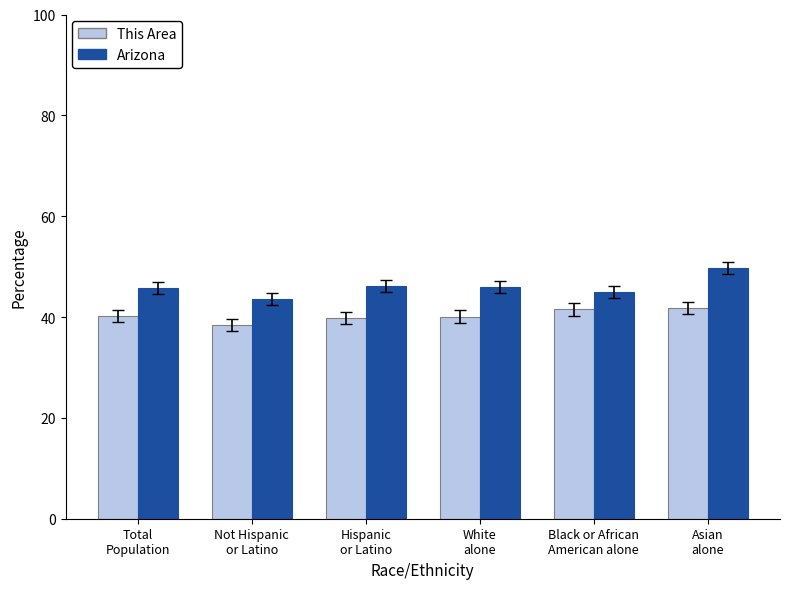

Which series changed the most between White
alone and Asian
alone?

Arizona